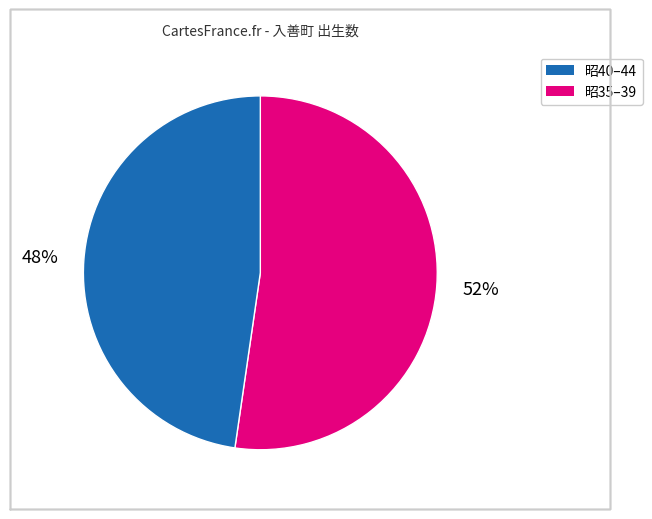

Does any single category account for the majority?

Yes